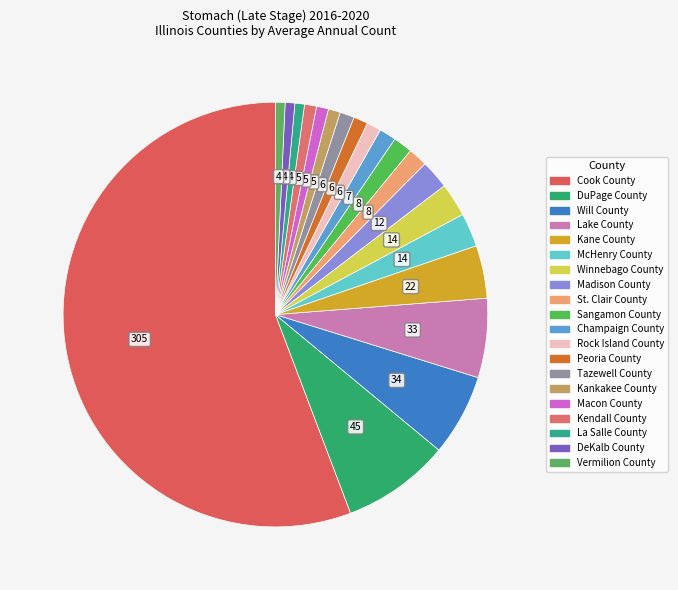

Which slice represents more than half of the pie?

Cook County